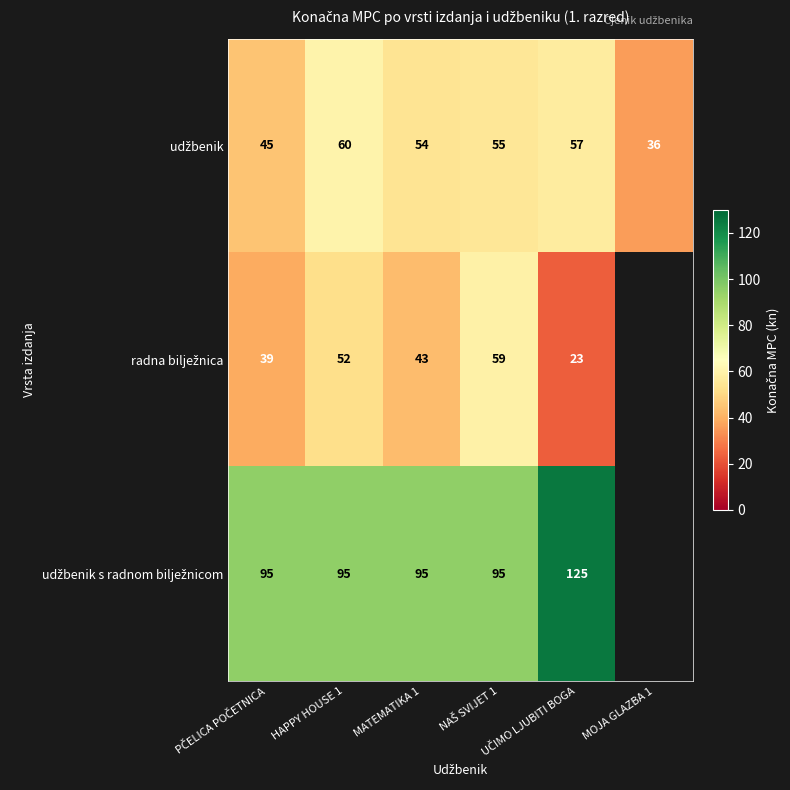

List the series in order of their peak value, highest first.

udžbenik s radnom bilježnicom, udžbenik, radna bilježnica